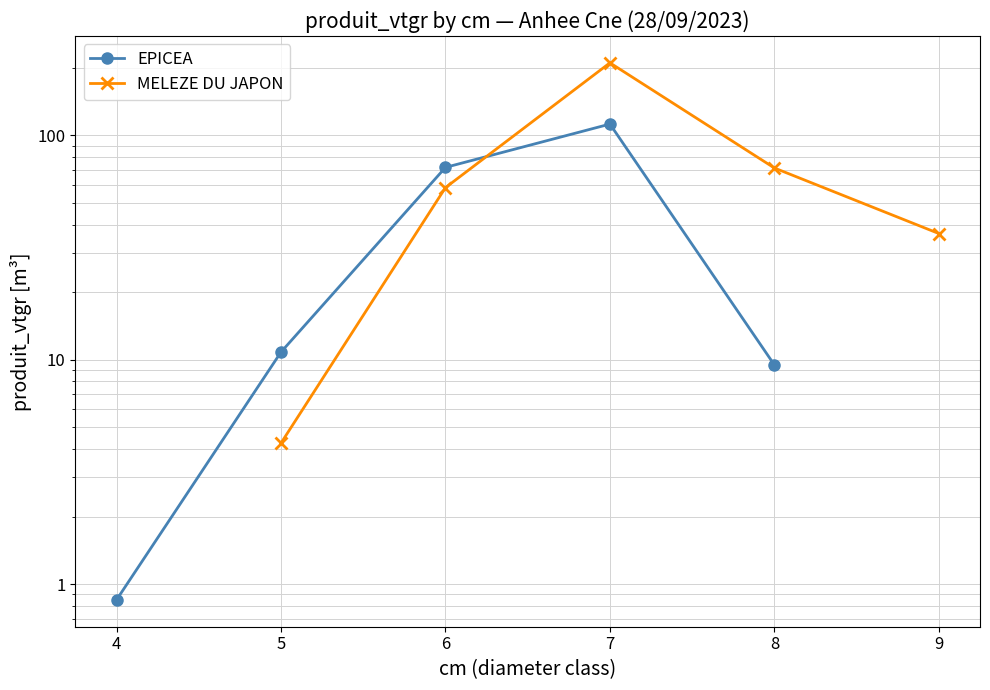

What is the difference between the EPICEA values at 4 and 5?

10.0